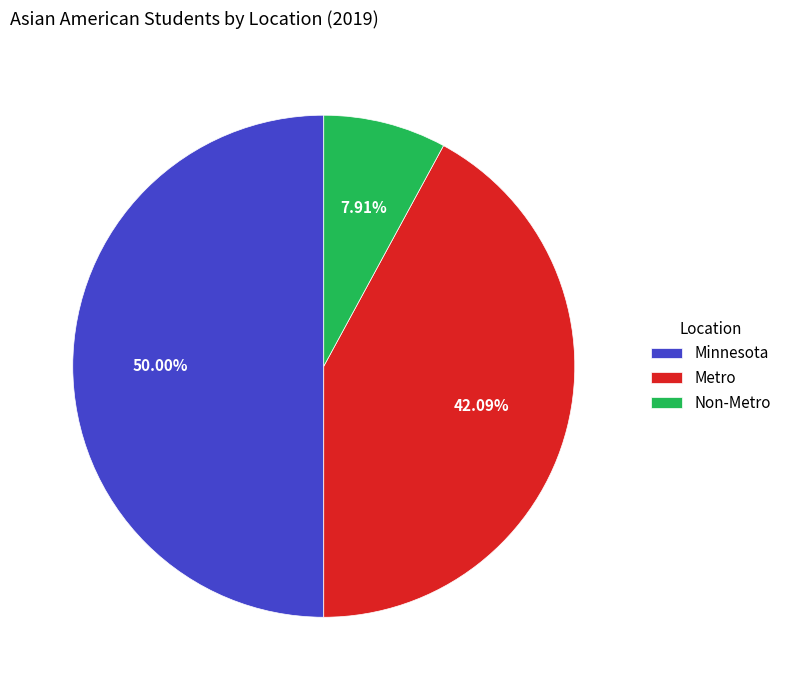

To the nearest percent, what is the difference between the largest and smallest slice percentages?

42%